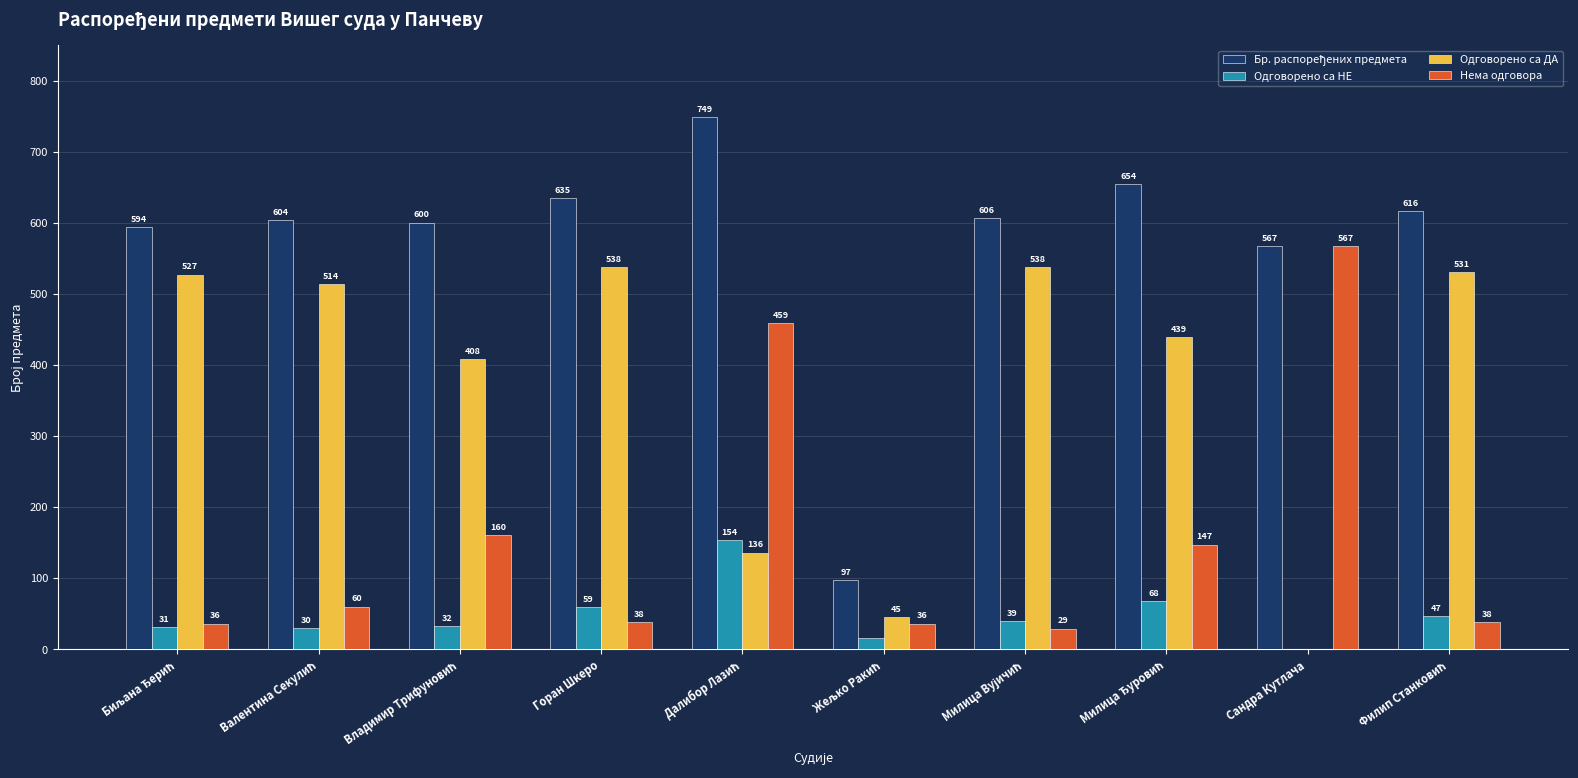

The value of Одговорено са НЕ at Горан Шкеро is 59. True or false?

True